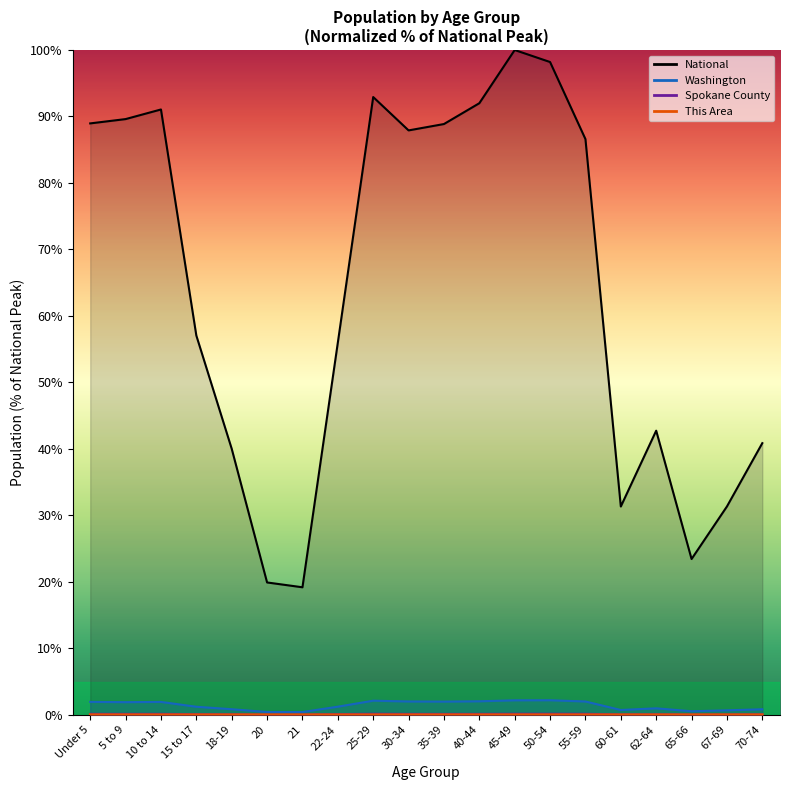

Reading left to right, transcribe all the data shown in this chart.

This Area: 0.0	0.0	0.0	0.0	0.0	0.0	0.0	0.0	0.0	0.0	0.0	0.0	0.0	0.0	0.0	0.0	0.0	0.0	0.0	0.0
Spokane County: 0.1	0.1	0.1	0.1	0.1	0.0	0.0	0.1	0.1	0.1	0.1	0.1	0.1	0.2	0.1	0.1	0.1	0.0	0.0	0.1
Washington: 1.9	1.9	1.9	1.2	0.8	0.4	0.4	1.2	2.1	2.0	2.0	2.0	2.2	2.2	2.0	0.7	1.0	0.5	0.7	0.8
National: 89.0	89.6	91.1	57.0	40.0	19.9	19.2	56.0	92.9	87.9	88.9	92.0	100.0	98.2	86.6	31.3	42.7	23.4	31.3	40.9